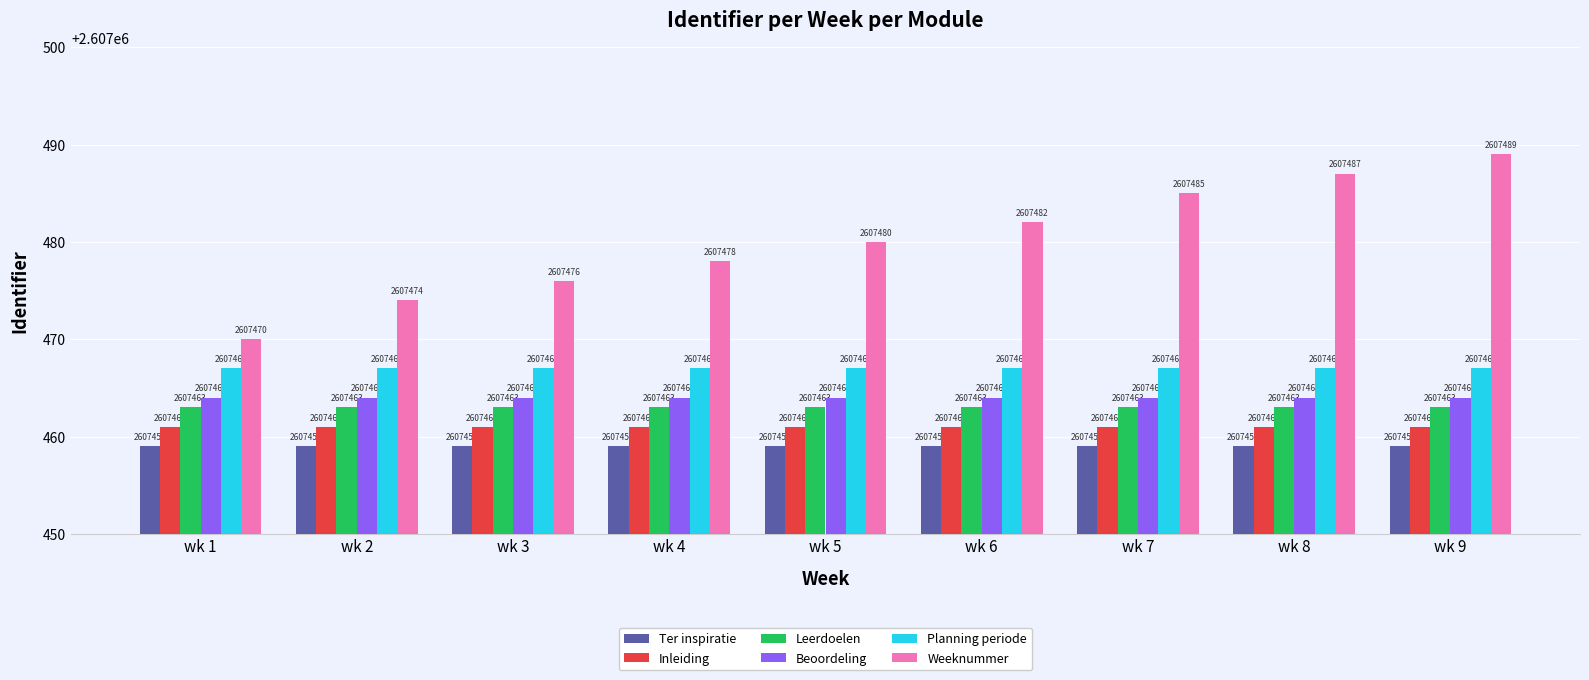

Which series changed the most between wk 4 and wk 5?

Weeknummer